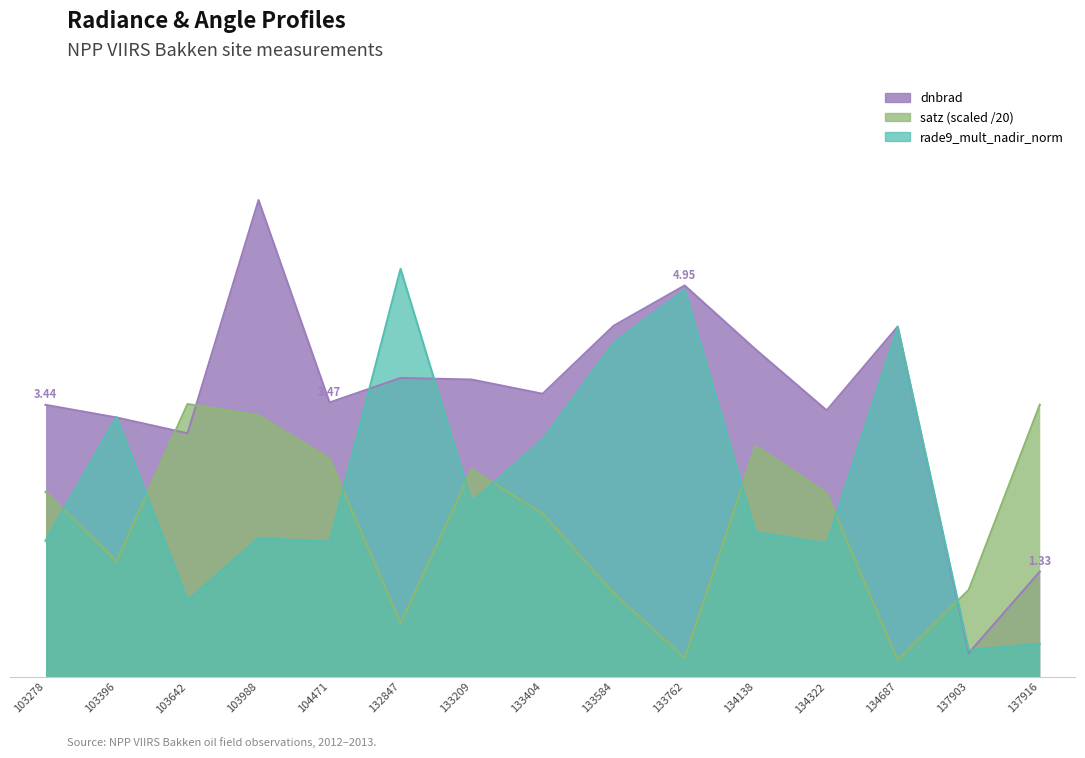

Where is rade9_mult_nadir_norm nearest to the value 2?

134138